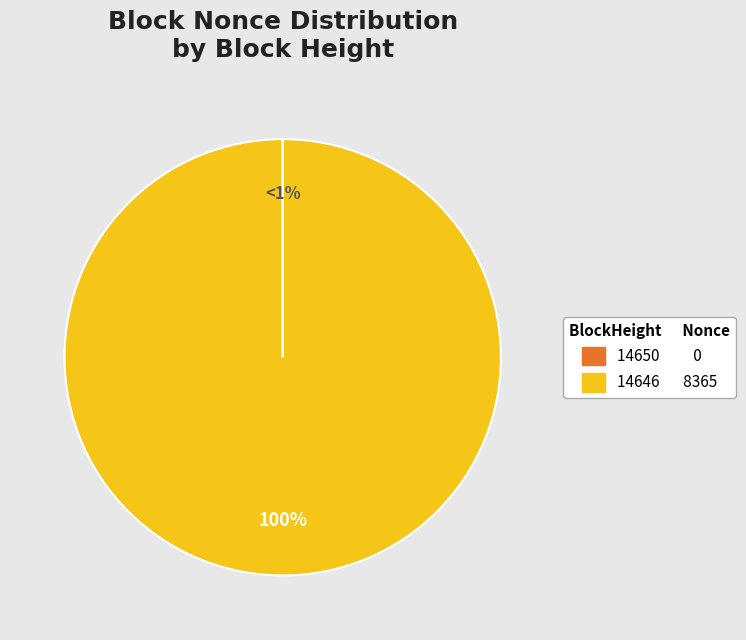

To the nearest percent, what is the combined percentage of 14646 and 14650?

100%